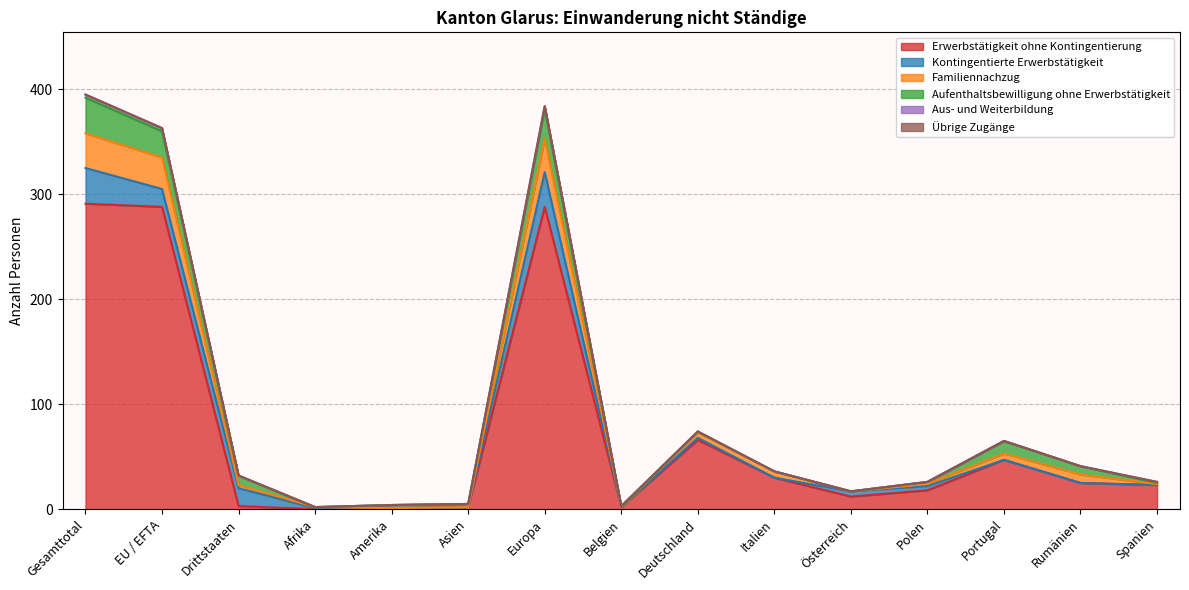

At which label is Familiennachzug closest to 16?

Rumänien